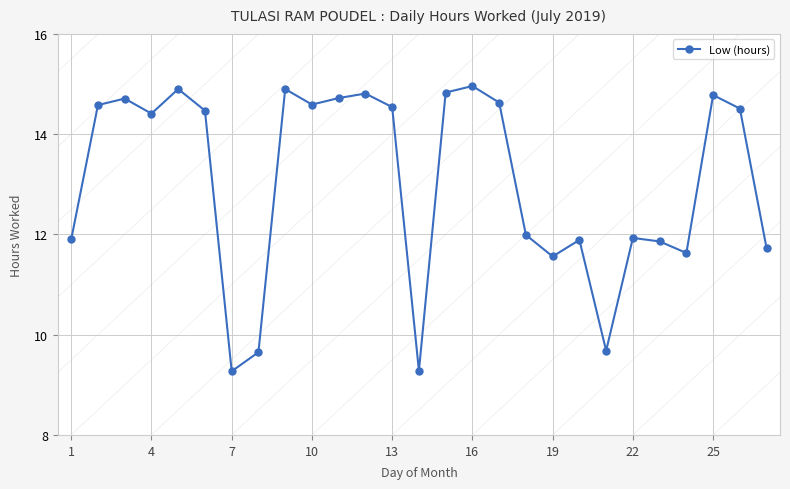

What is the difference between the second highest and second lowest values?

5.6